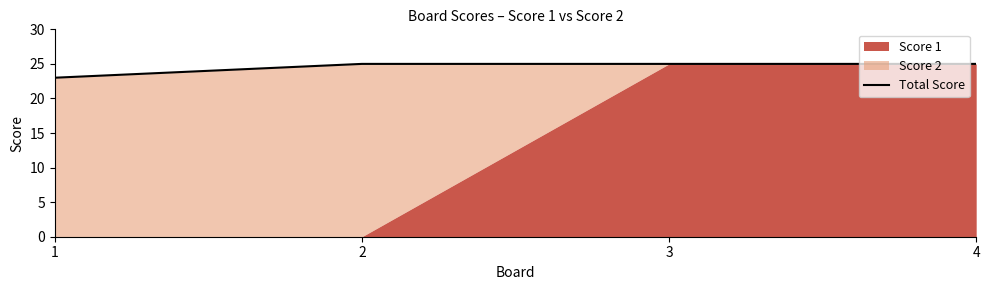

How many lines are shown in the chart?

1